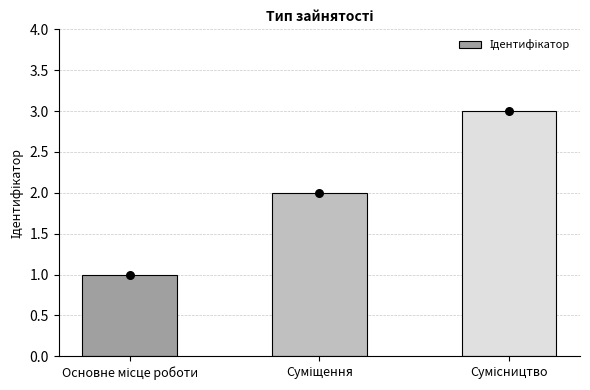

Between Сумісництво and Суміщення, which is larger?

Сумісництво